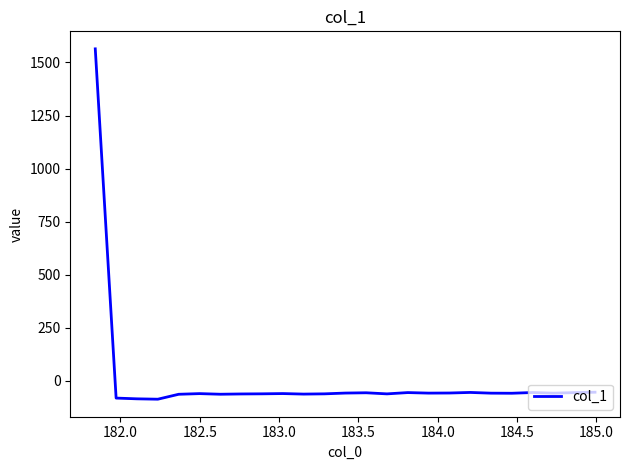

What is the difference between the maximum and minimum values?

1650.4